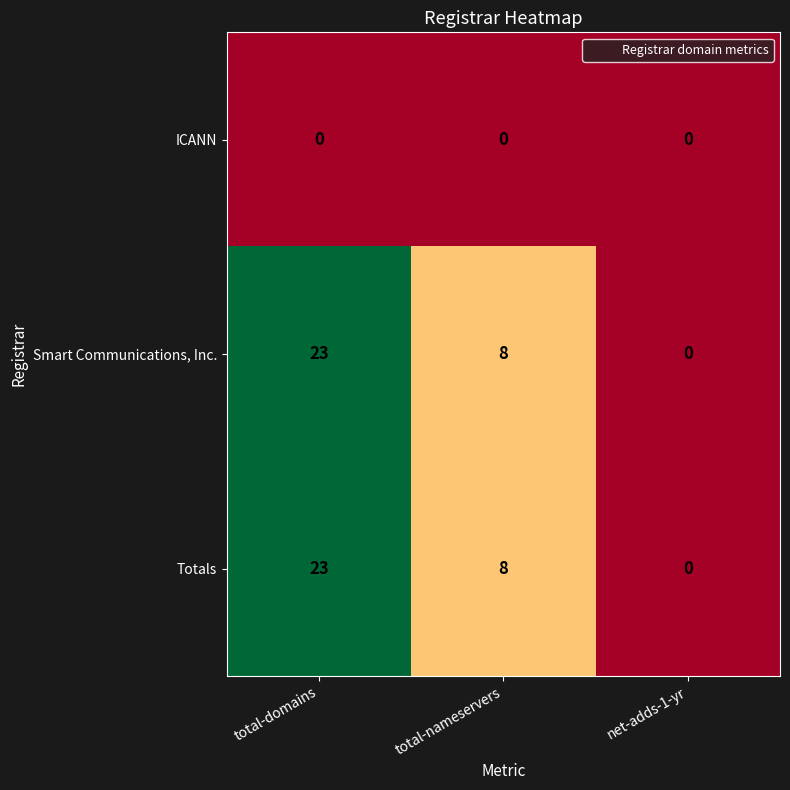

Is the value of Totals at total-nameservers greater than the value of ICANN at net-adds-1-yr?

Yes